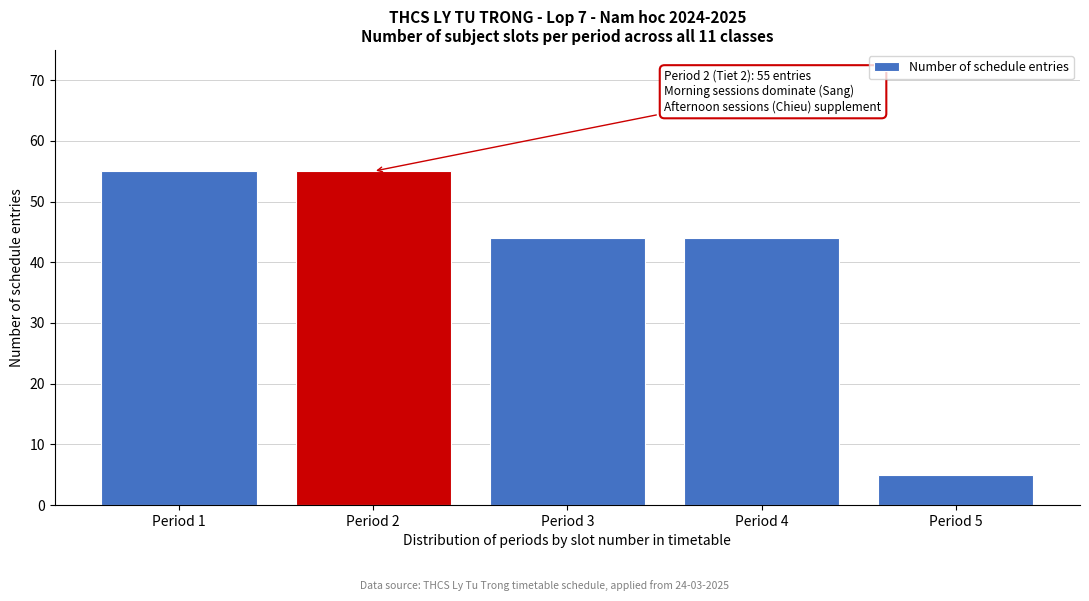

Reading left to right, what are all the values shown in this chart?

Period 1=55	Period 2=55	Period 3=44	Period 4=44	Period 5=5